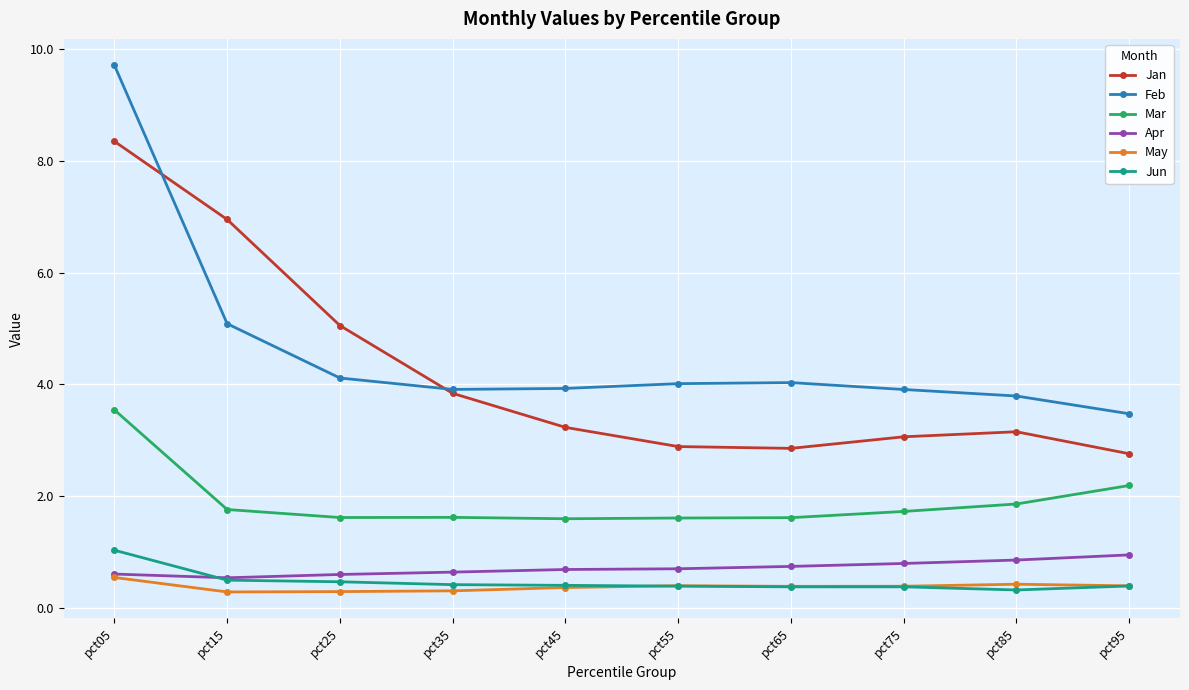

Where is Jan nearest to the value 5?

pct25